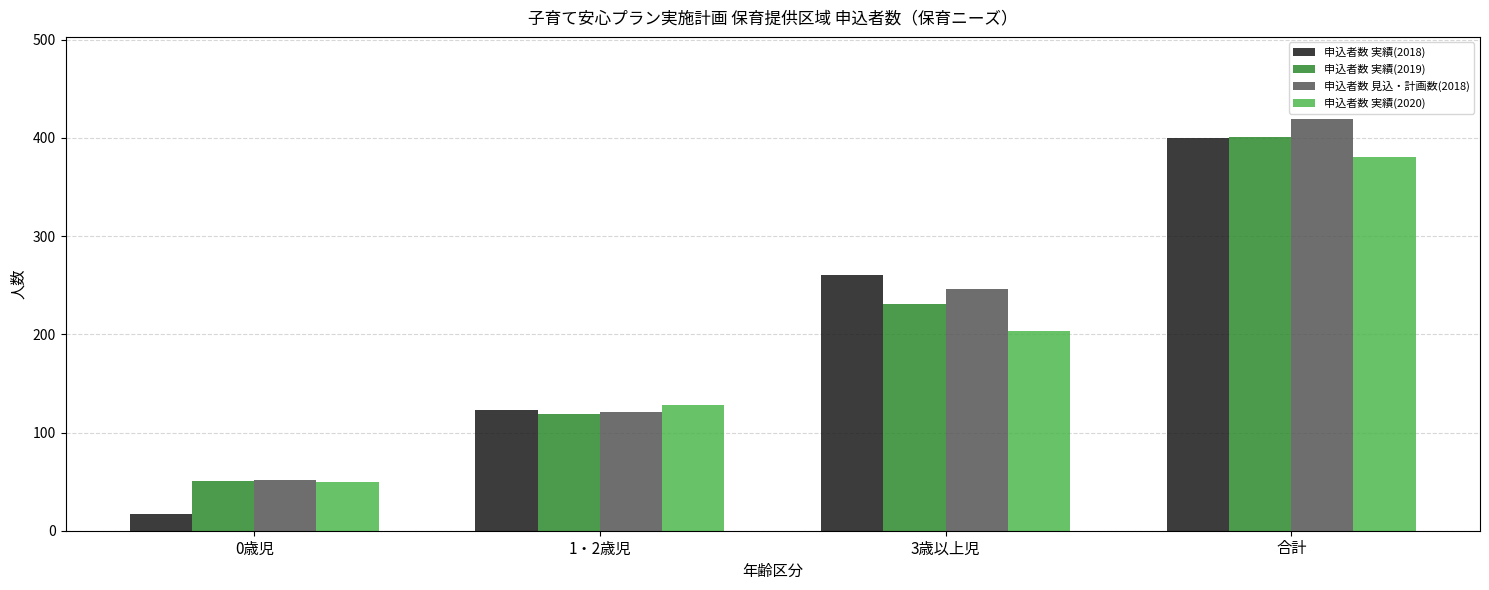

Reading left to right, extract all data points from this chart.

申込者数 実績(2018): 0歳児=17	1・2歳児=123	3歳以上児=260	合計=400
申込者数 実績(2019): 0歳児=51	1・2歳児=119	3歳以上児=231	合計=401
申込者数 見込・計画数(2018): 0歳児=52	1・2歳児=121	3歳以上児=246	合計=419
申込者数 実績(2020): 0歳児=50	1・2歳児=128	3歳以上児=203	合計=381